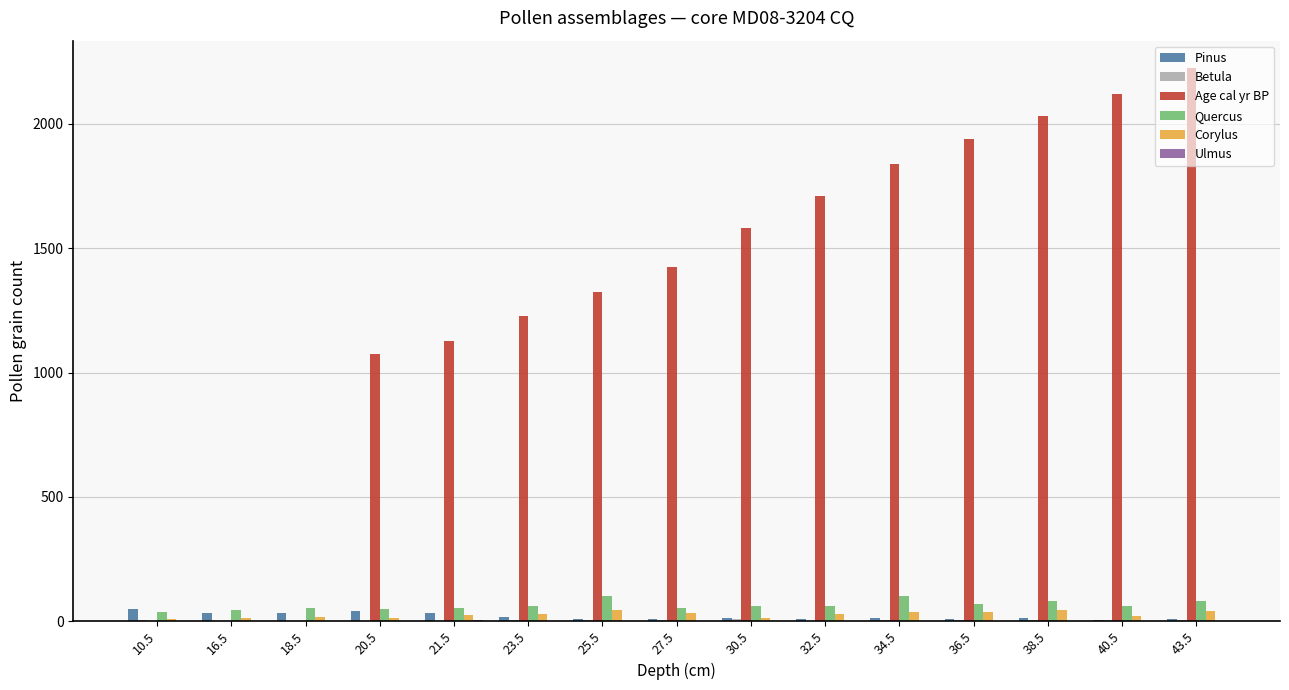

What is the maximum value shown in the chart?

2224